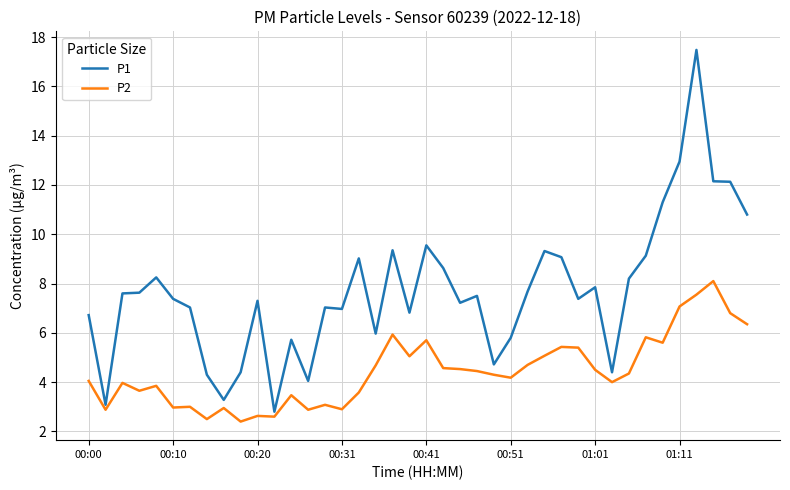

Which series has the largest total across all categories?

P1